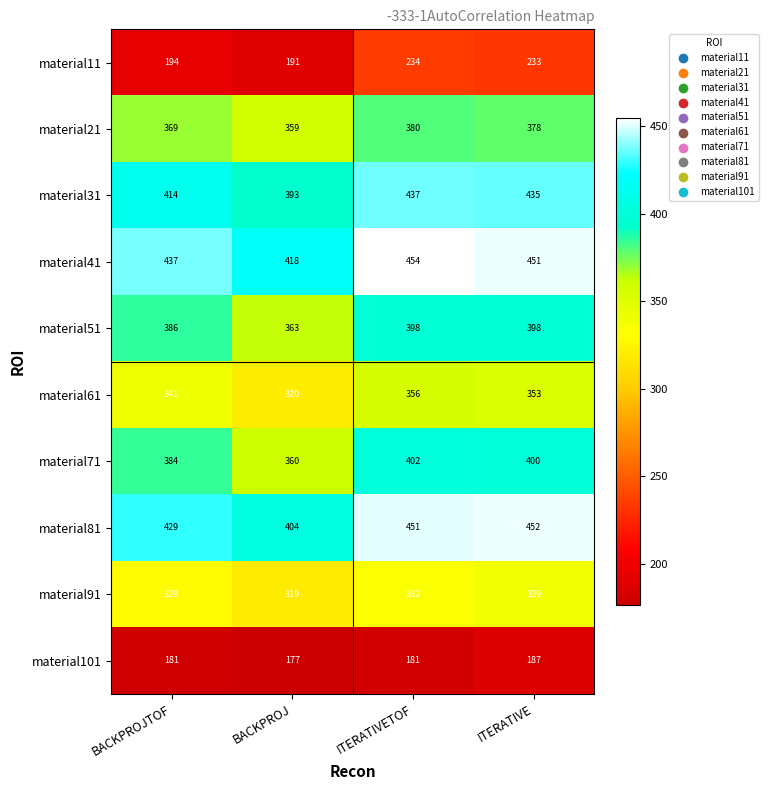

Is it true that material101 equals 181 at BACKPROJTOF?

True